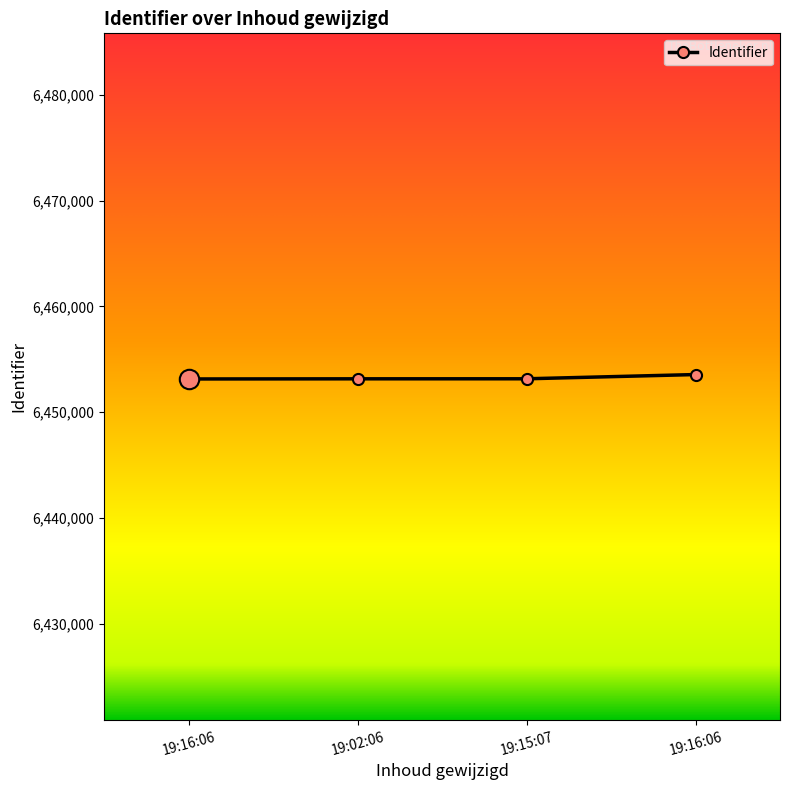

At which label does the data first exceed 6453162?

19:16:06